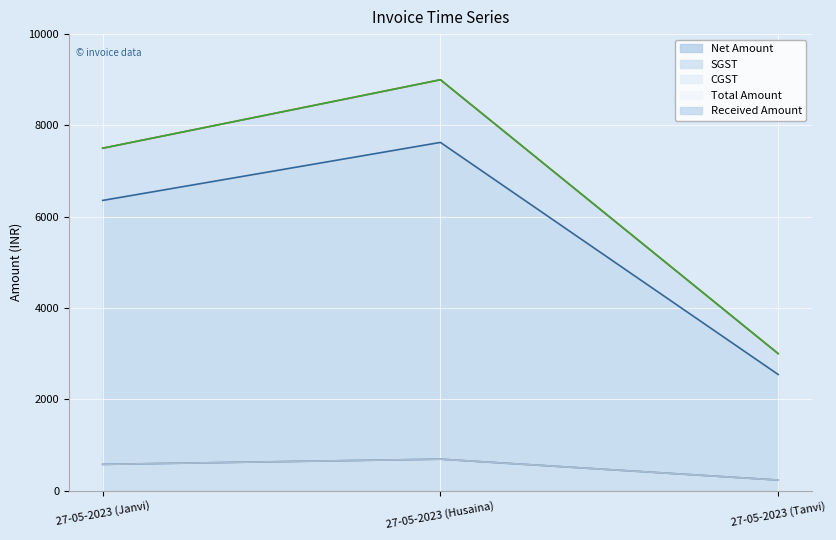

How many data points in CGST are less than 572?

1